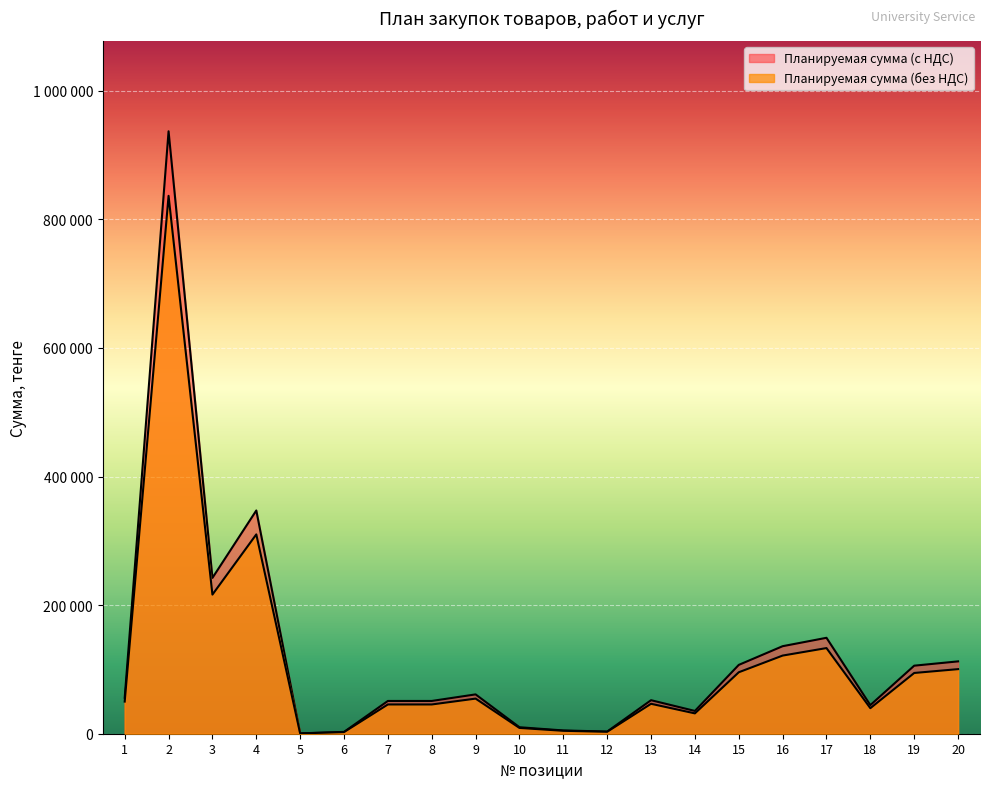

Read the Планируемая сумма (без НДС) value at 12, to the nearest 50.

3000